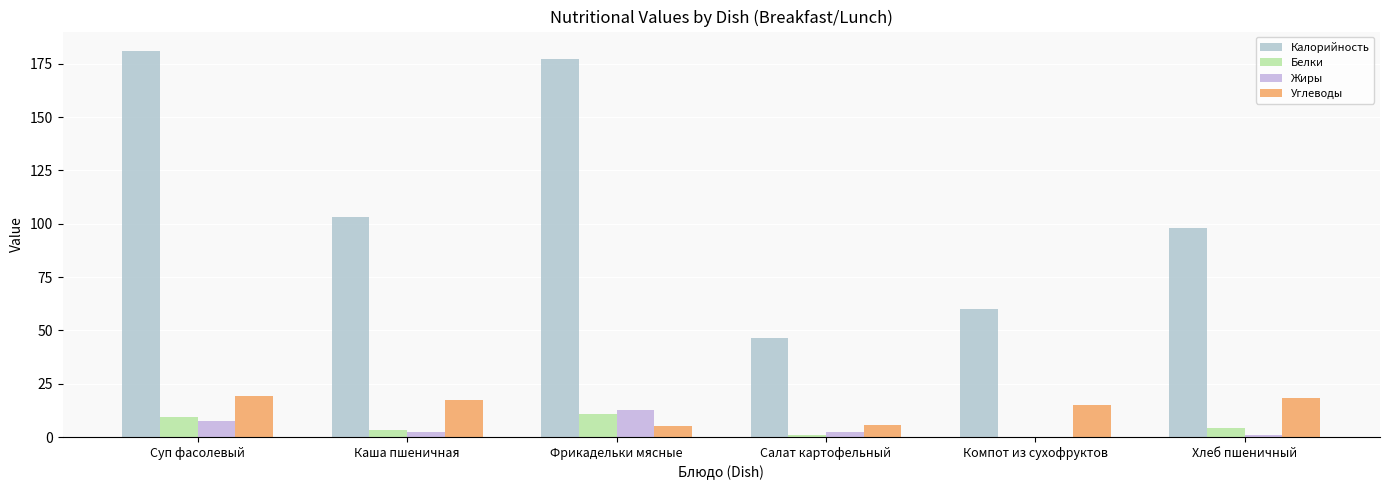

How many categories are shown in the chart?

6